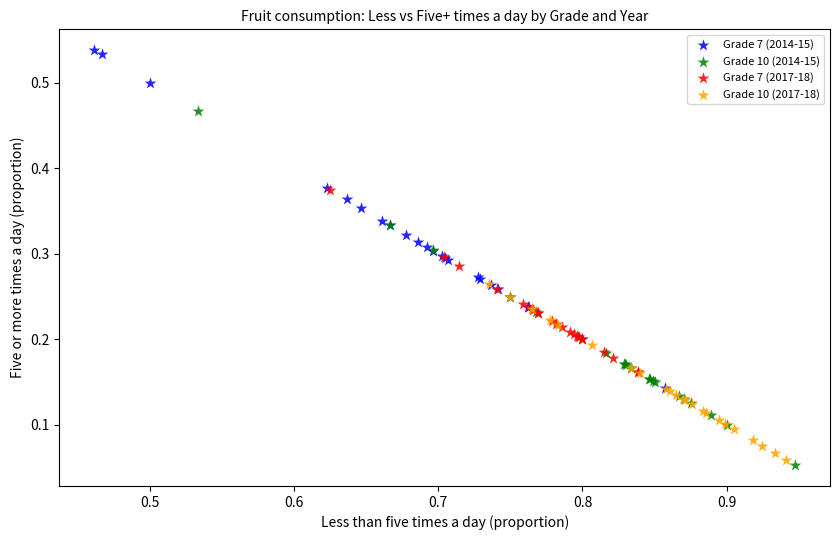

What are all the series names shown in the legend?

Grade 7 (2014-15), Grade 10 (2014-15), Grade 7 (2017-18), Grade 10 (2017-18)